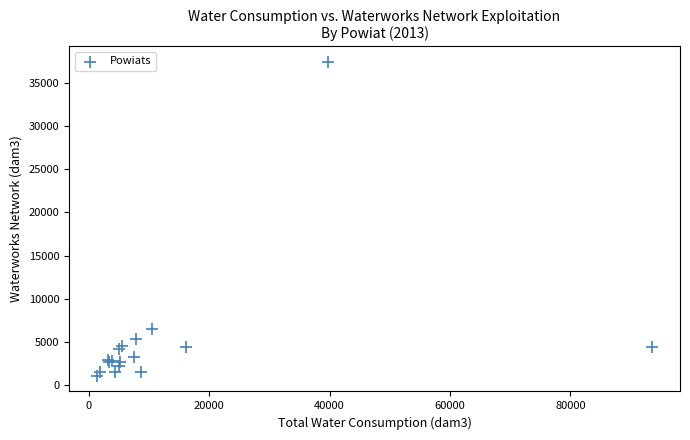

What Y value in the scatter plot is closest to 19251?

6586